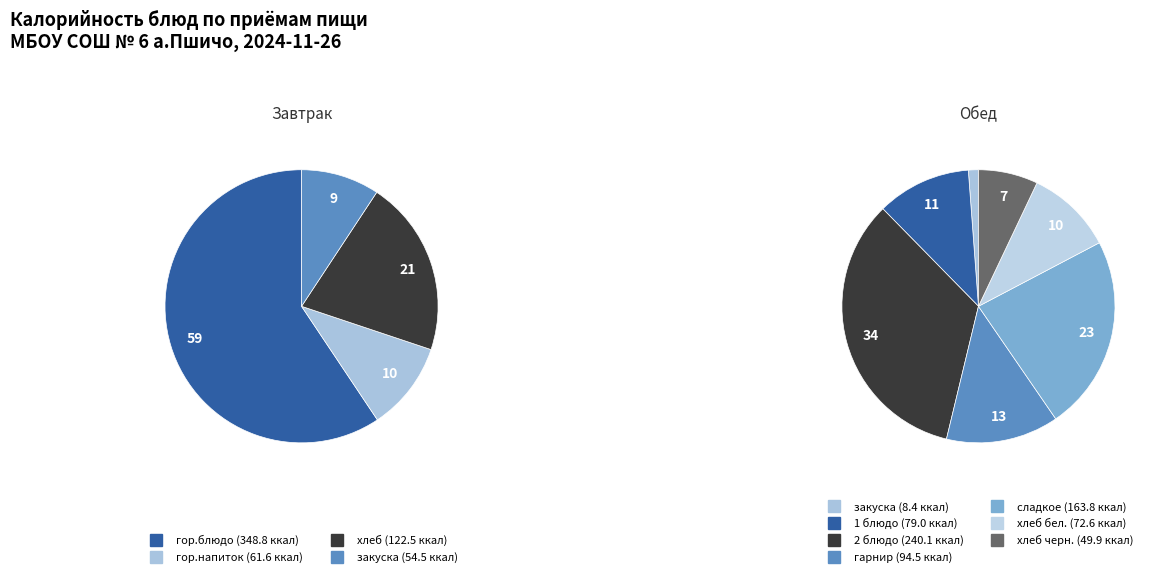

How many slices are in this pie chart?

4